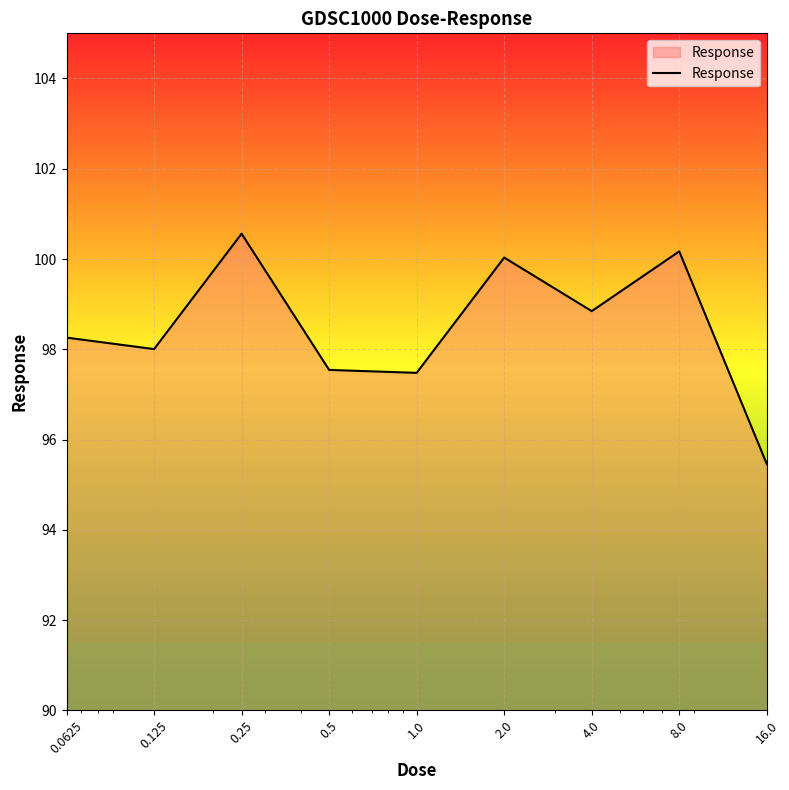

What is the difference between the maximum and minimum values?

5.1